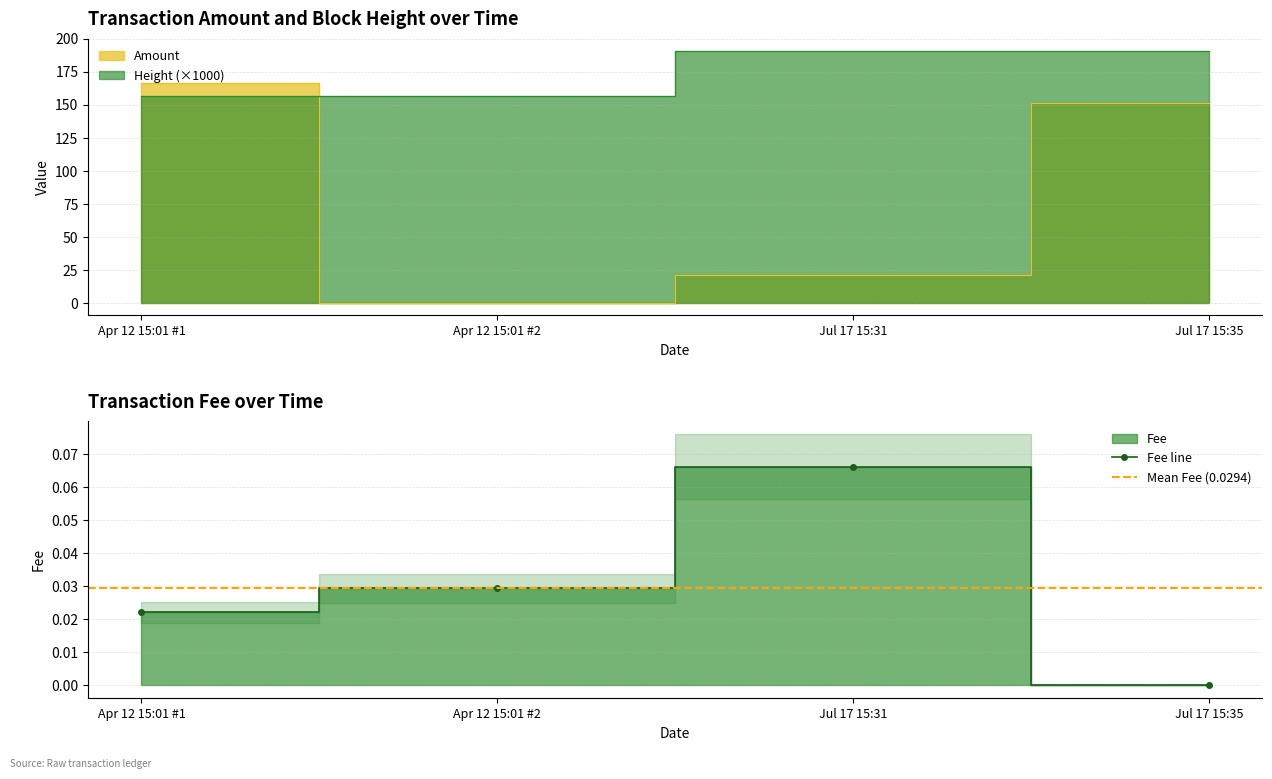

True or false: Amount and Fee intersect in this chart.

True